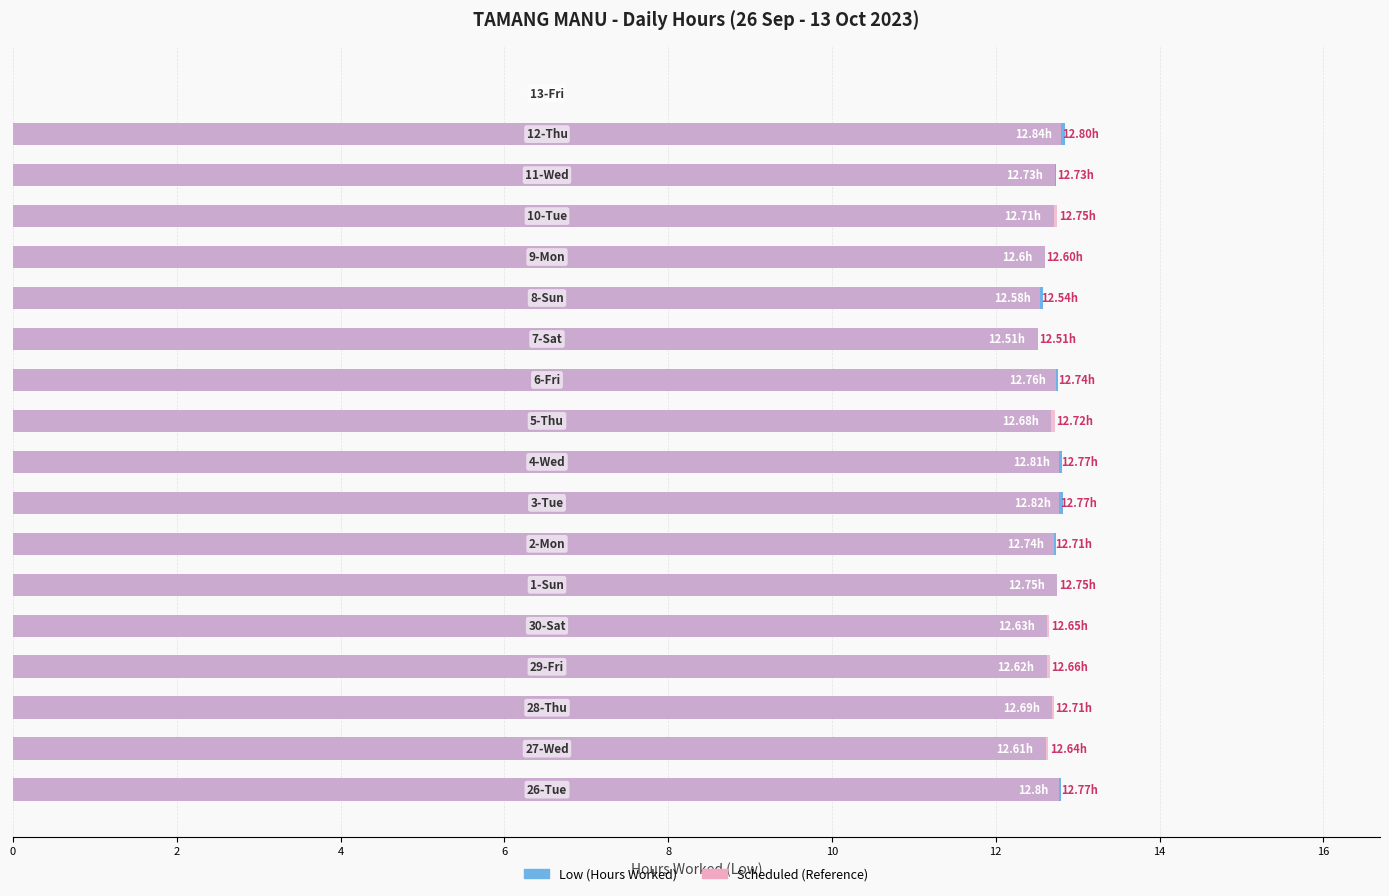

The value of Low (Hours Worked) at 14 is 8.7. True or false?

False